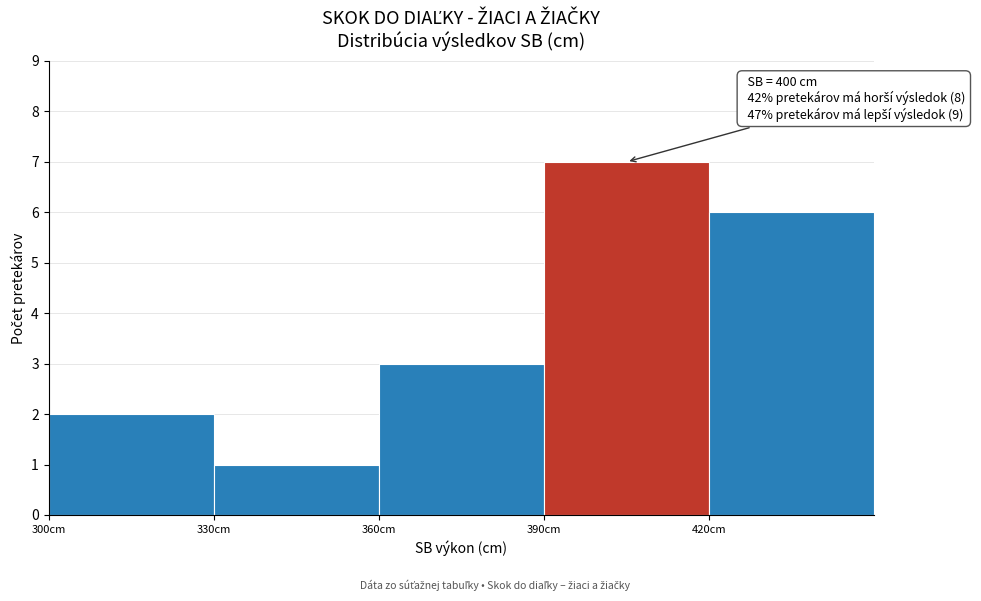

Which range on the x-axis has the tallest bar?

390 to 420